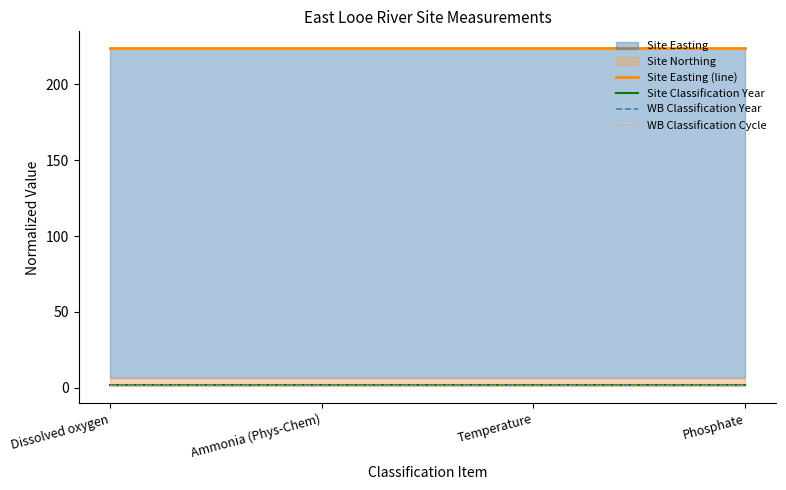

Does the chart have visible grid lines?

No